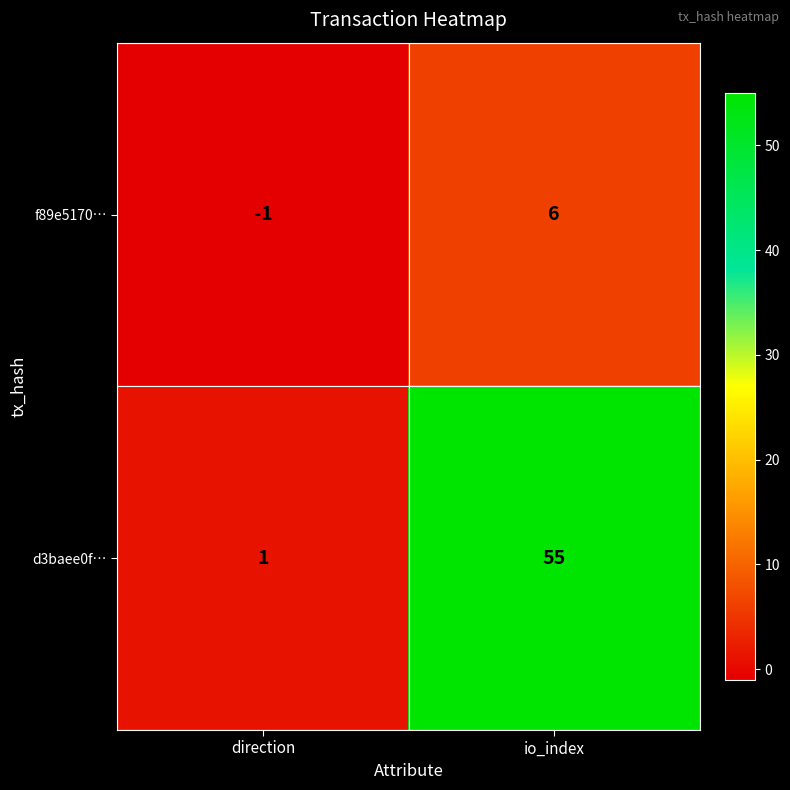

How many negative values does the f89e5170… series have?

1